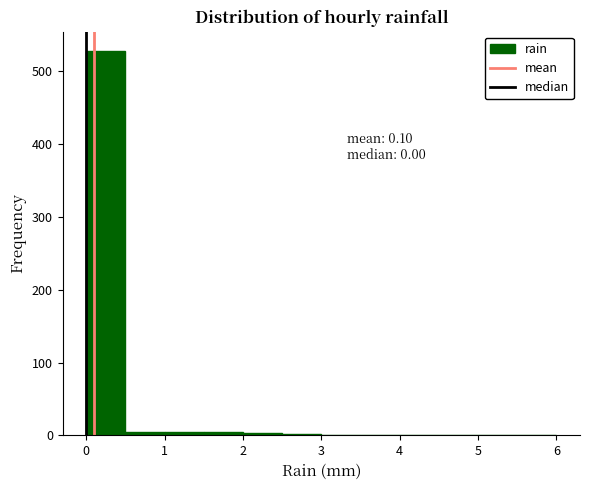

Over which range of the x-axis is the bar tallest?

0.0 to 0.5